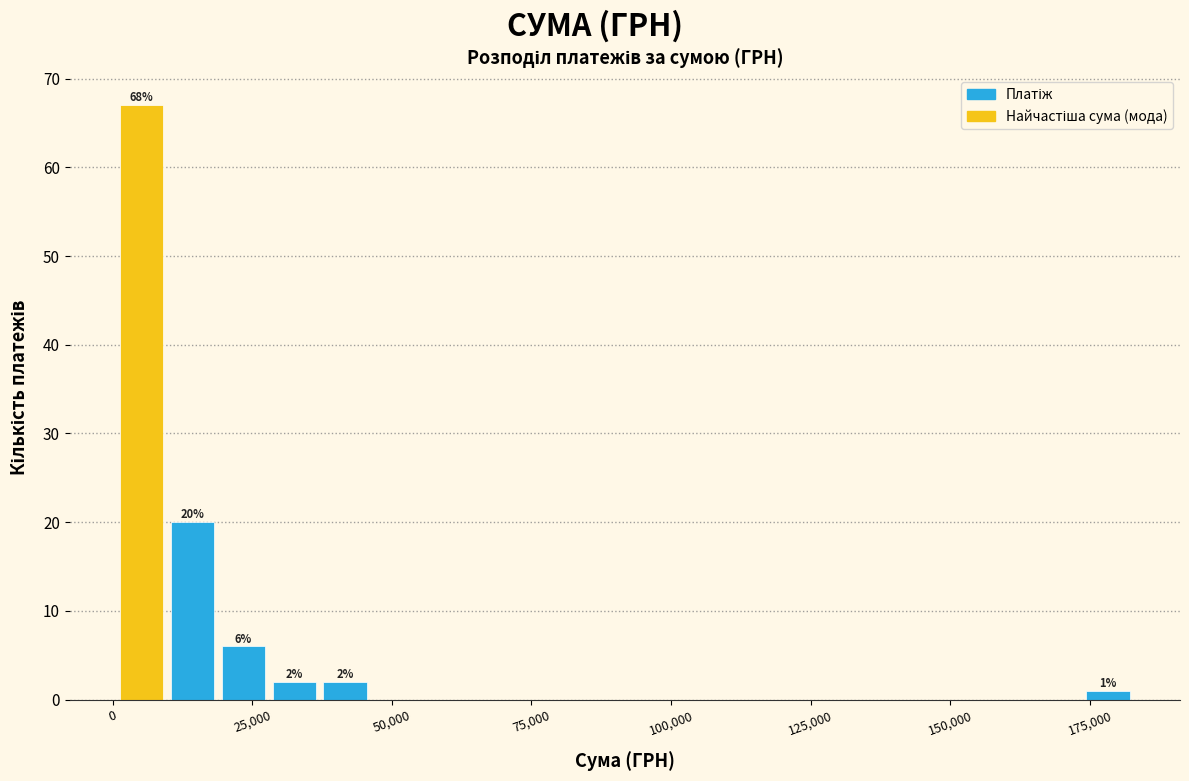

Around what value on the x-axis is the tallest bar? Give the approximate position of its centre, as read against the axis.

5000